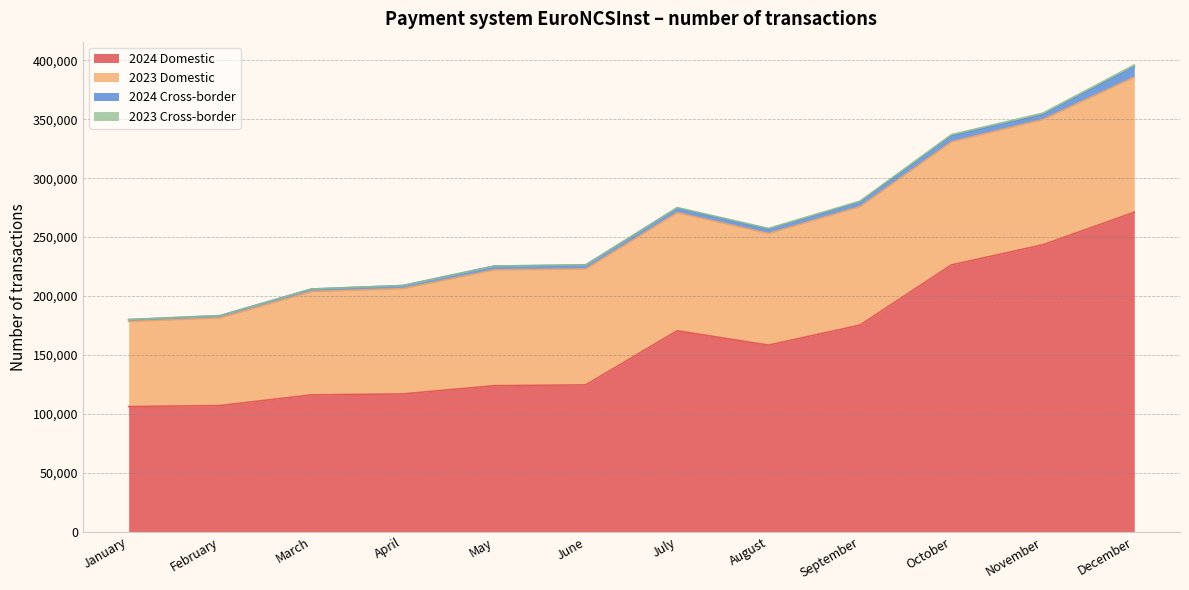

Rank the series by their maximum value, from lowest to highest.

2023 Cross-border, 2024 Cross-border, 2023 Domestic, 2024 Domestic